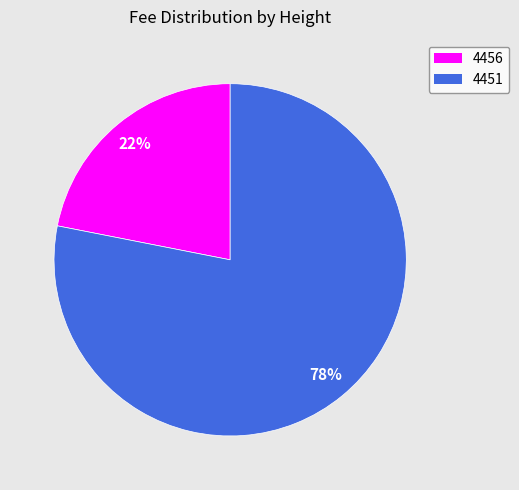

To the nearest percent, what portion does 4451 represent?

78%